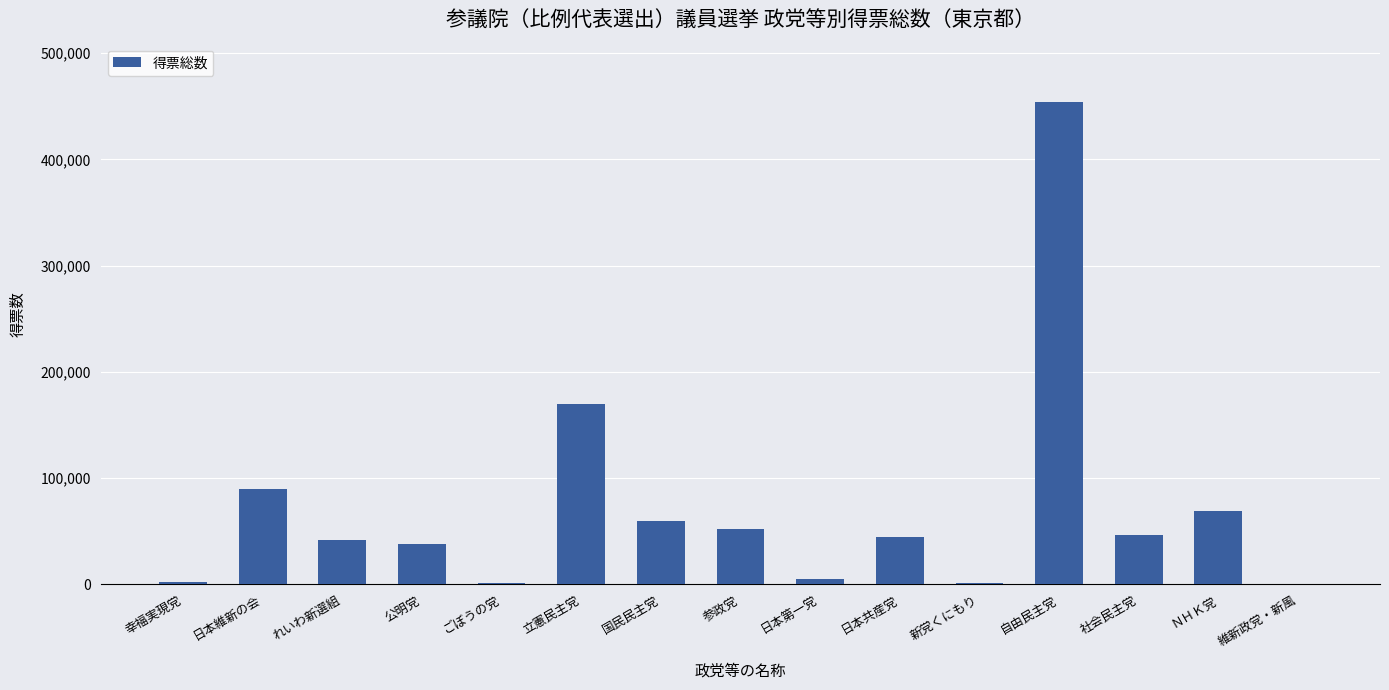

Where is the data nearest to the value 227432?

立憲民主党